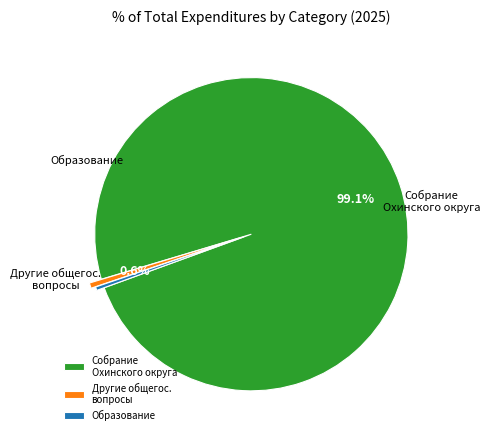

How many slices are in this pie chart?

3